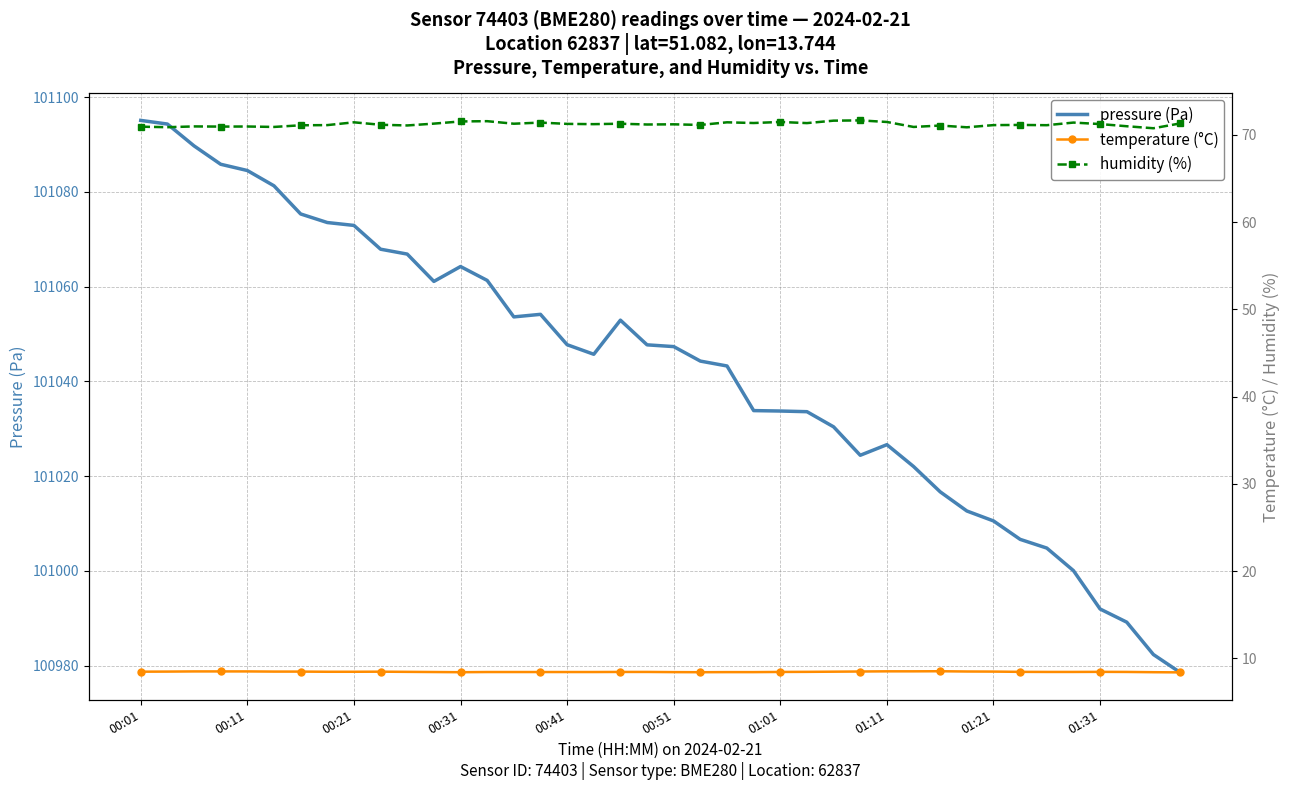

How many distinct data groups are displayed?

3